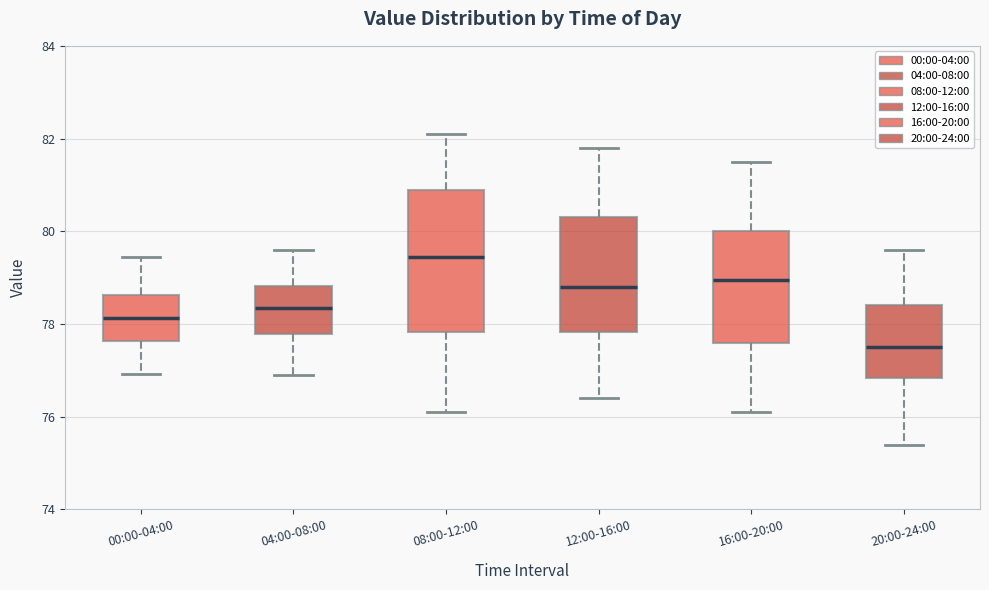

Where does the lower whisker of the box for 04:00-08:00 end on the y-axis? The values are not printed on the chart, so give them approximately, as read against the axis.

77.0